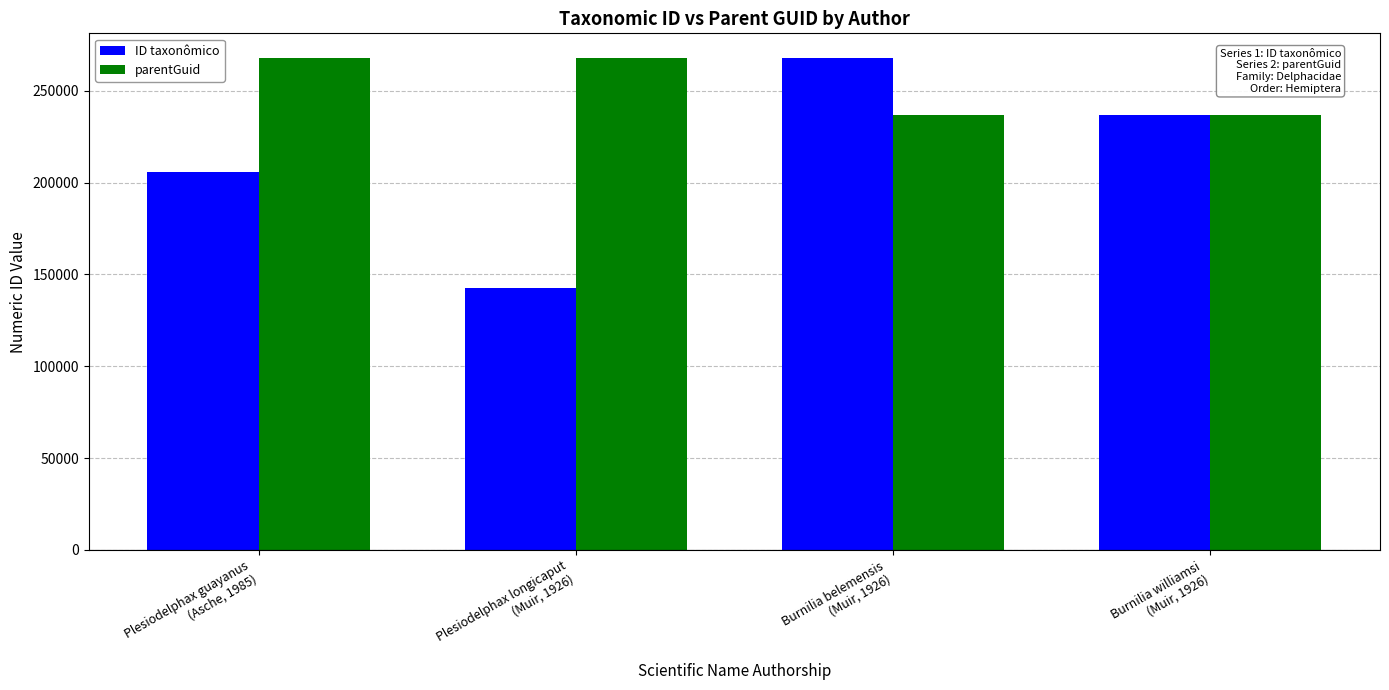

How many bars are there in total?

8